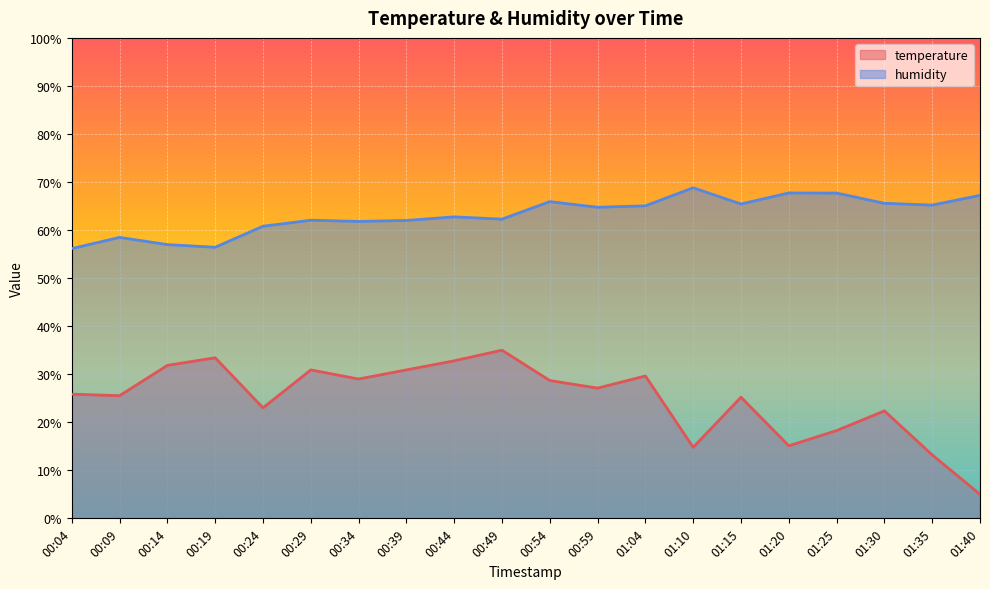

List the series in order of their overall mean, highest first.

humidity, temperature